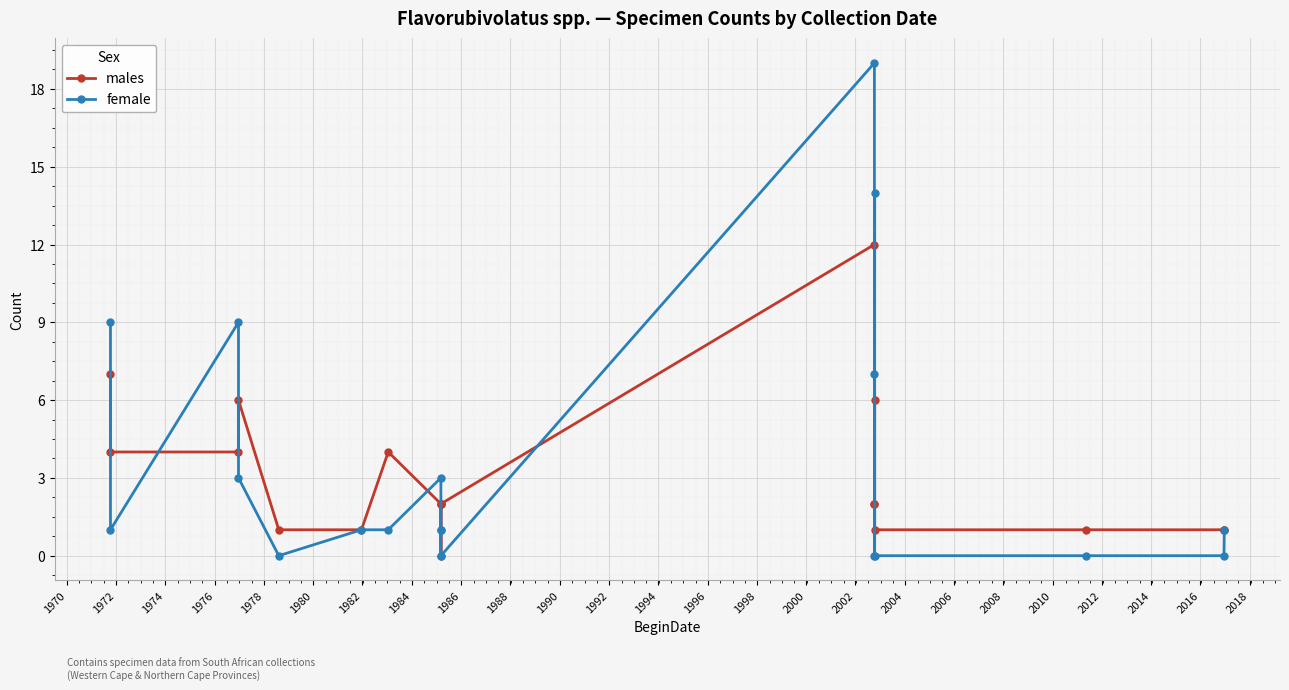

What is the average value of the males series?

3